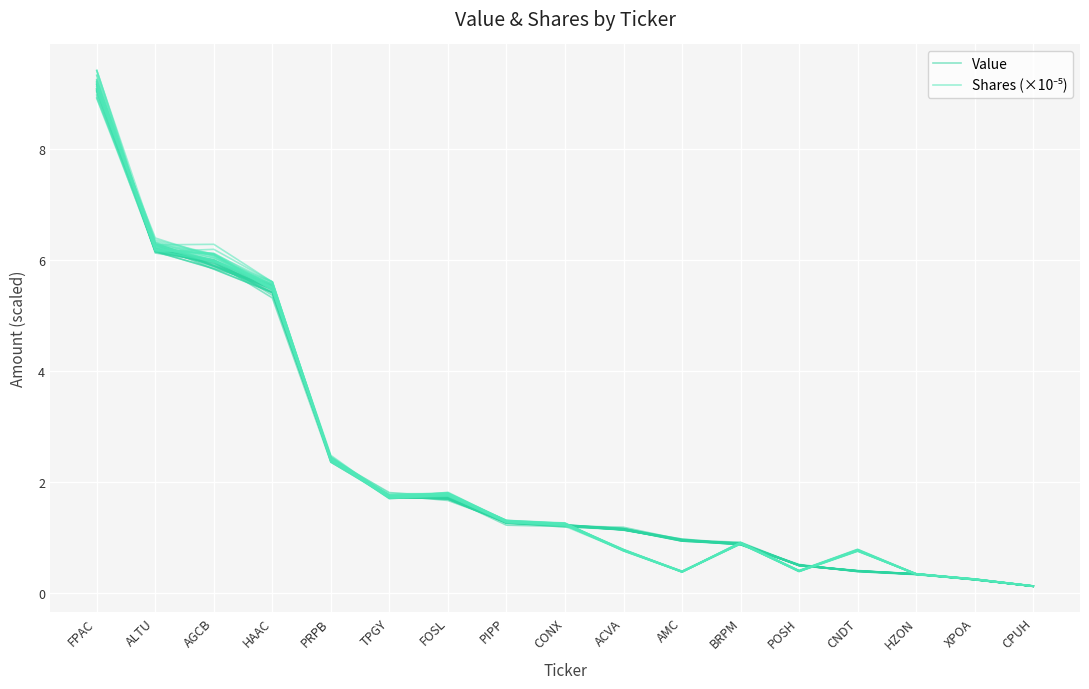

List the series in order of their overall mean, highest first.

Value, Shares (×10⁻⁵)